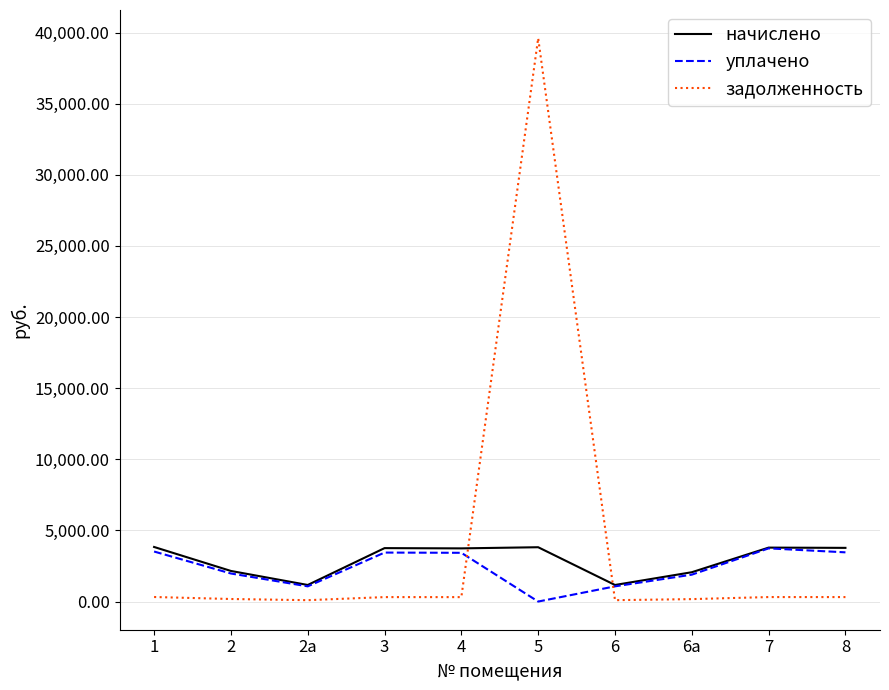

How many times do задолженность and начислено cross each other?

2